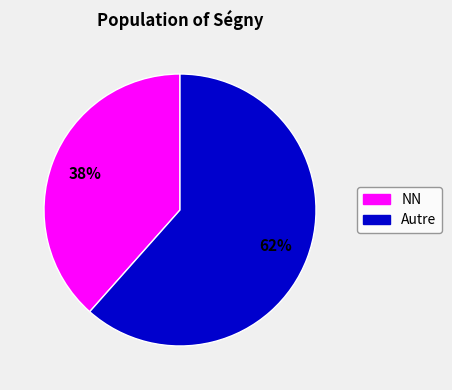

Which has a higher value, NN or Autre?

Autre